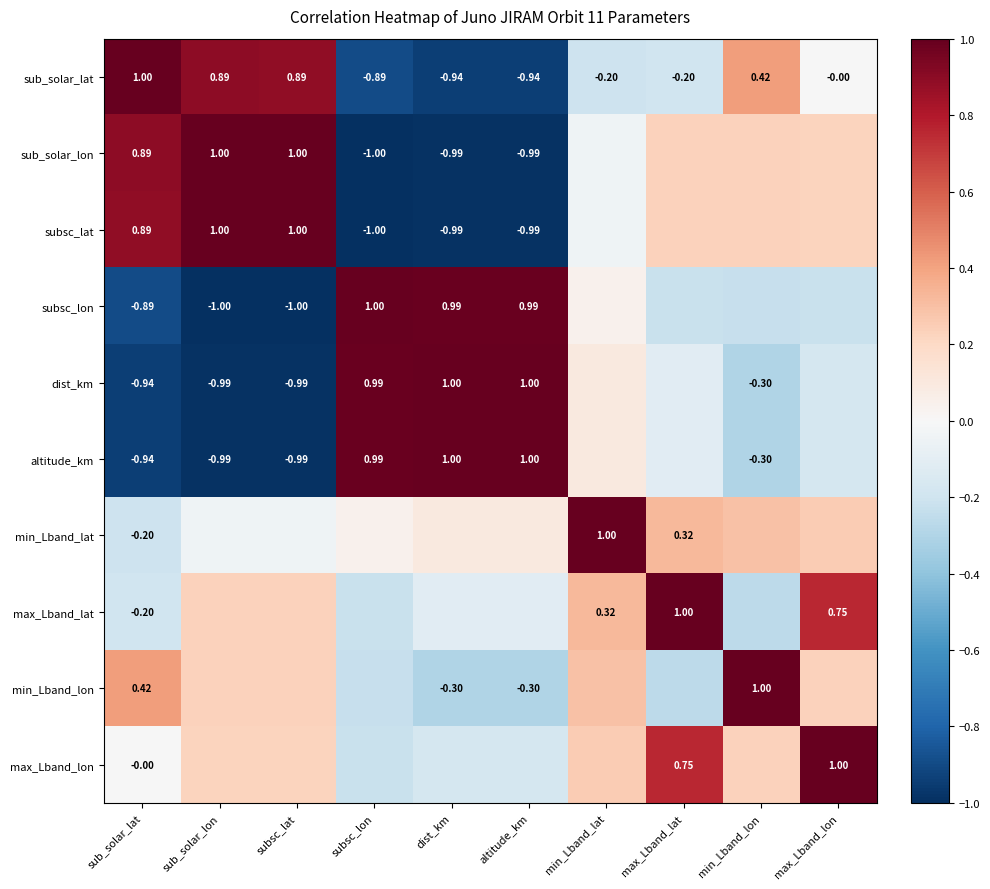

Is the value of min_Lband_lon at dist_km greater than the value of max_Lband_lat at max_Lband_lon?

No